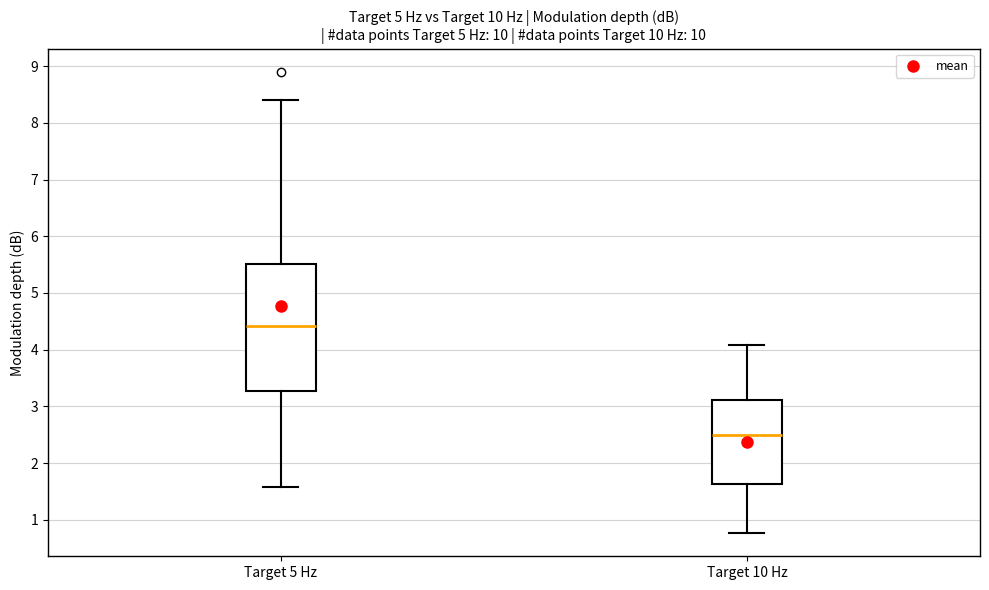

Which box is the tallest, from its lower edge to its upper edge?

Target 5 Hz